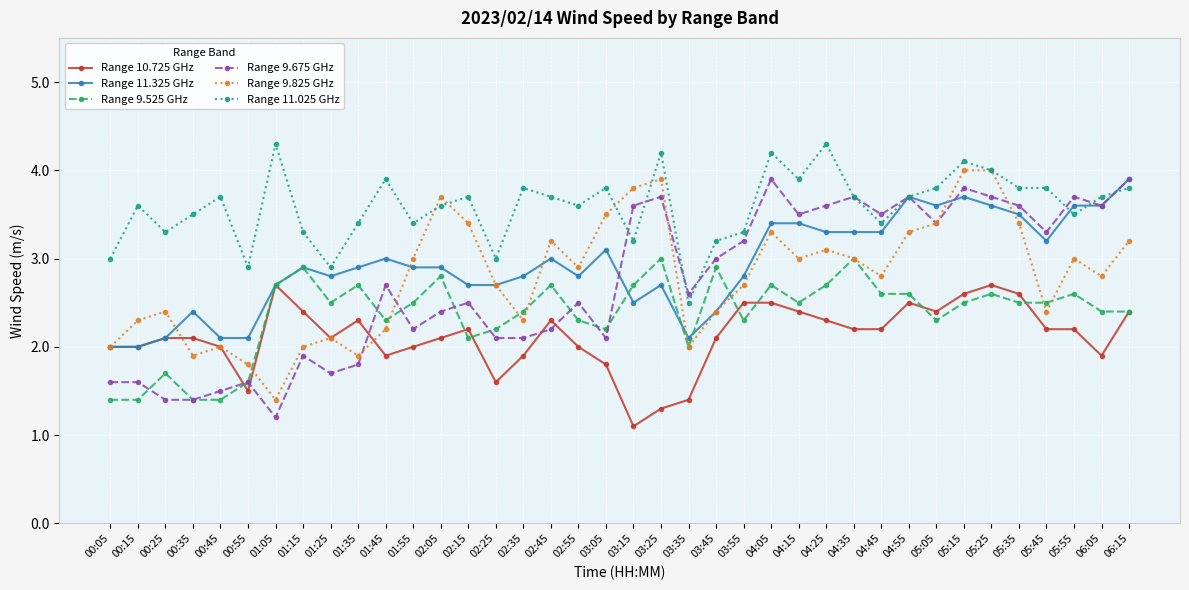

What is the difference between the highest and lowest values at 00:15?

2.2